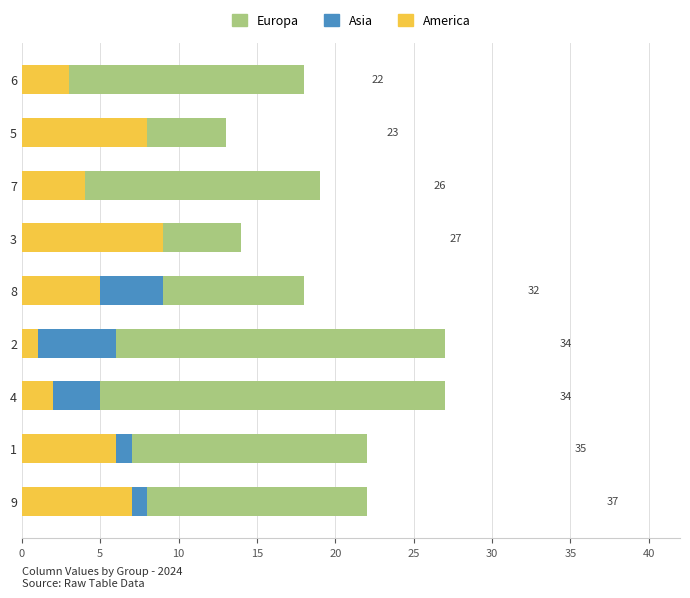

Does the chart contain any negative values?

No